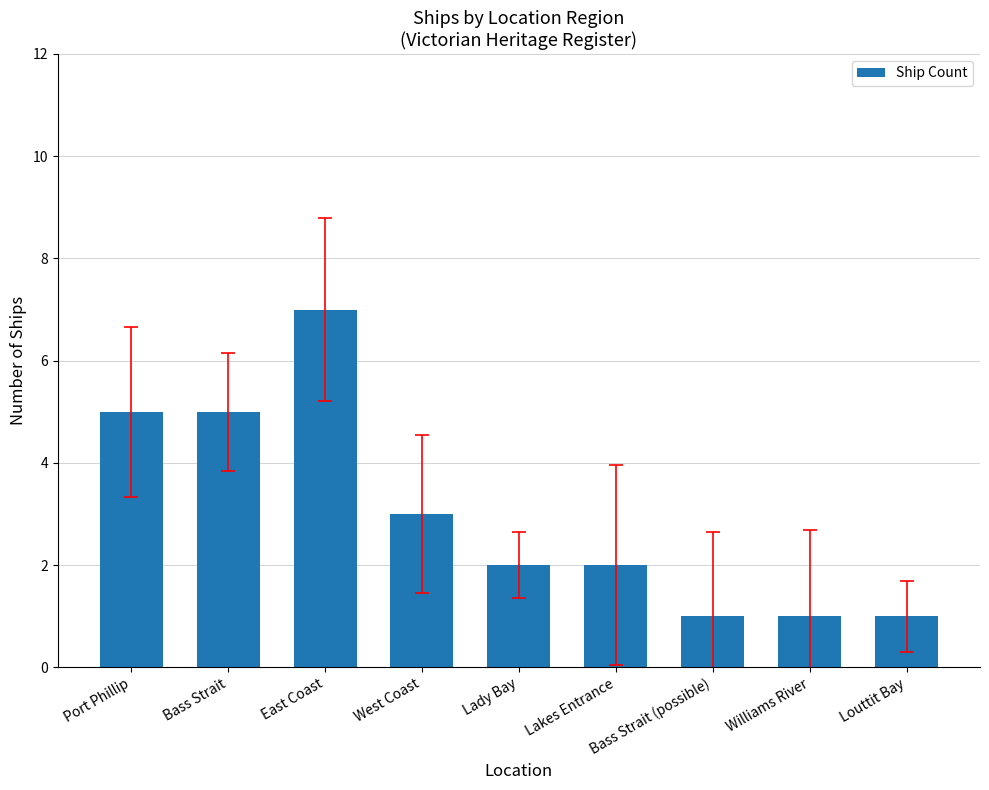

Approximately how many times larger is the value at Williams River compared to Lady Bay?

0.5